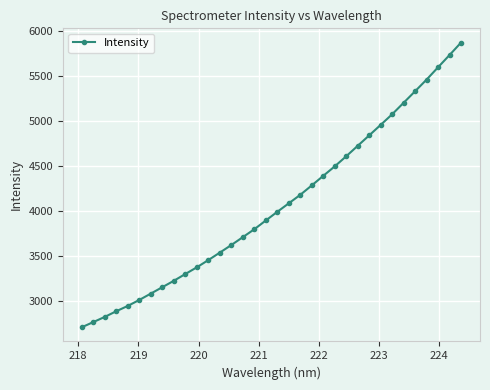

Count the number of values greater than 3993.

17